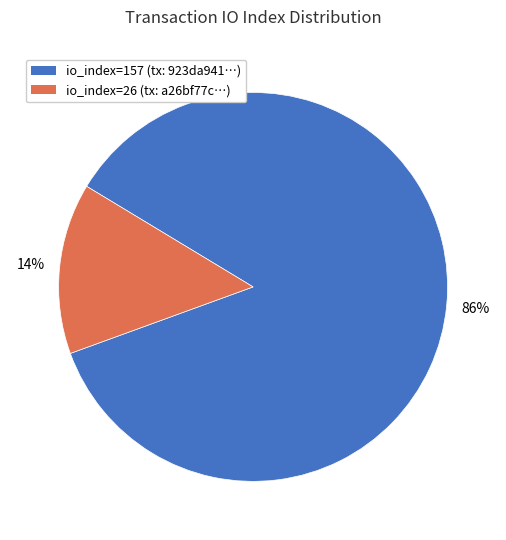

Rank the categories by value from highest to lowest.

io_index=157, io_index=26